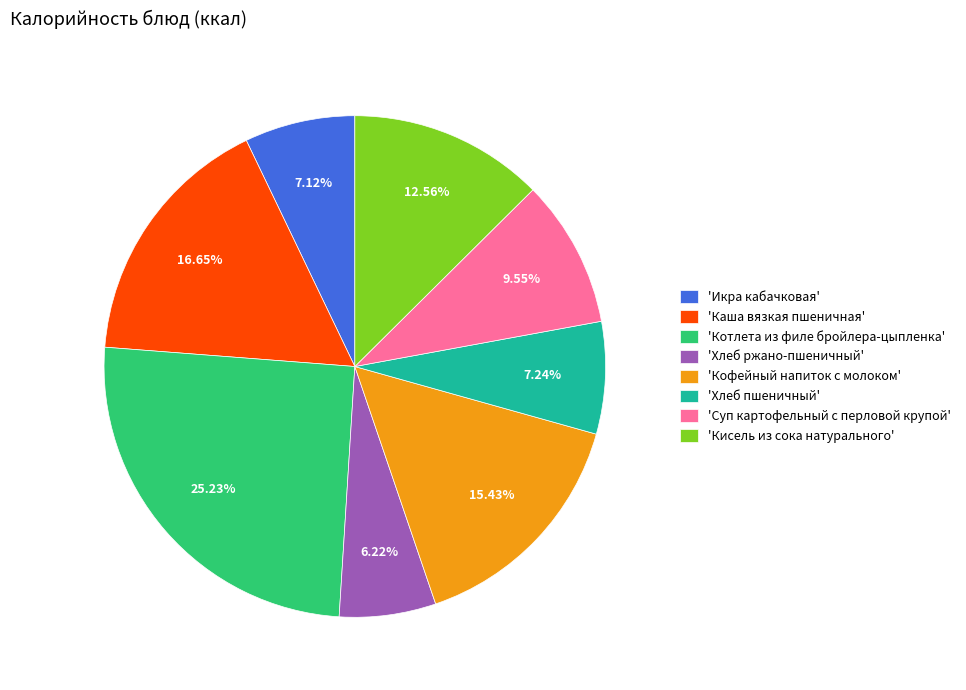

Does 'Суп картофельный с перловой крупой' account for over 50% of the chart?

No